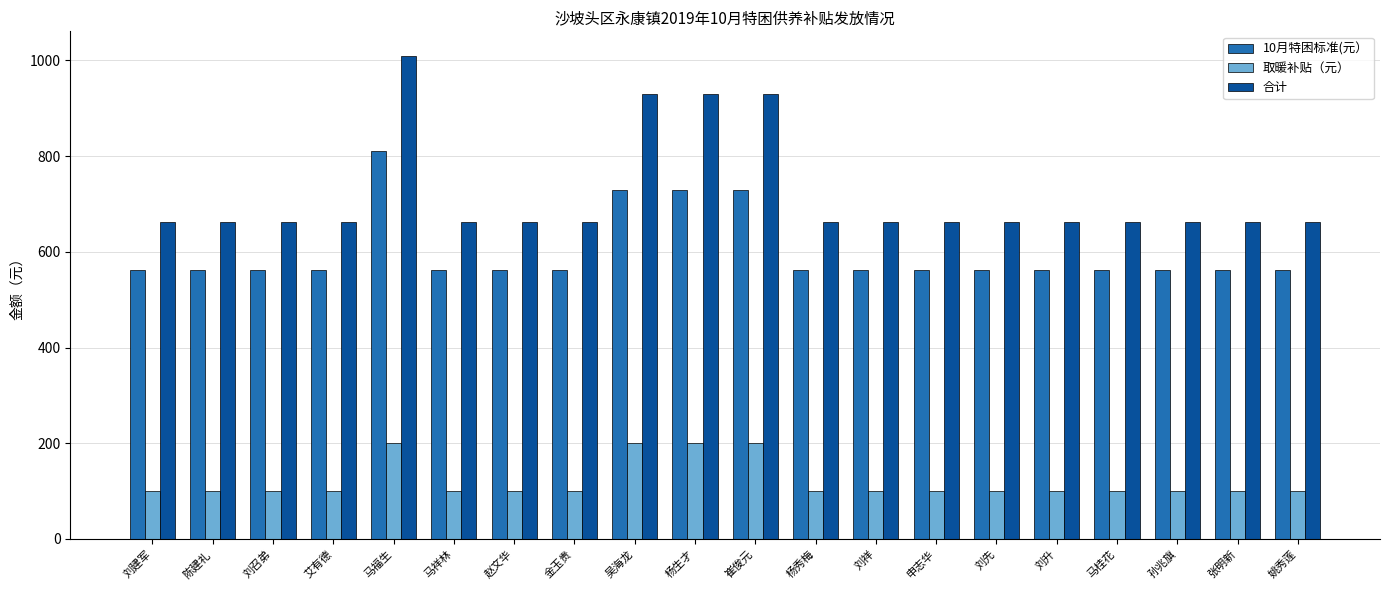

What is the average value of the 取暖补贴（元） series?

120